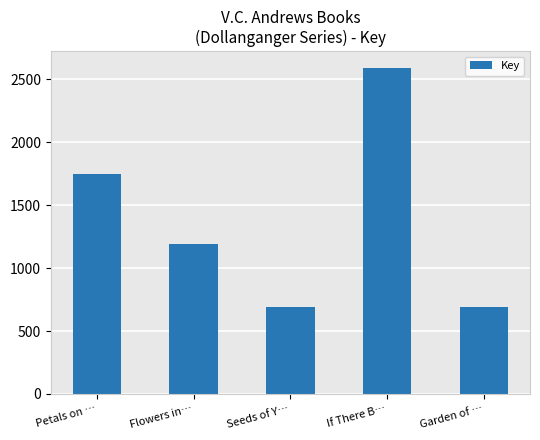

What is the label of the 5th bar from the left?

Garden of …